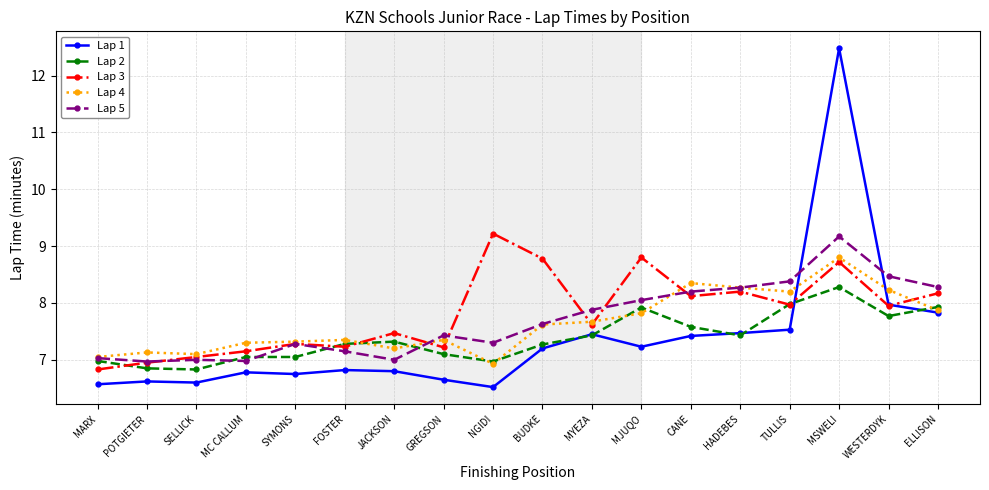

What is the smallest value displayed?

6.5